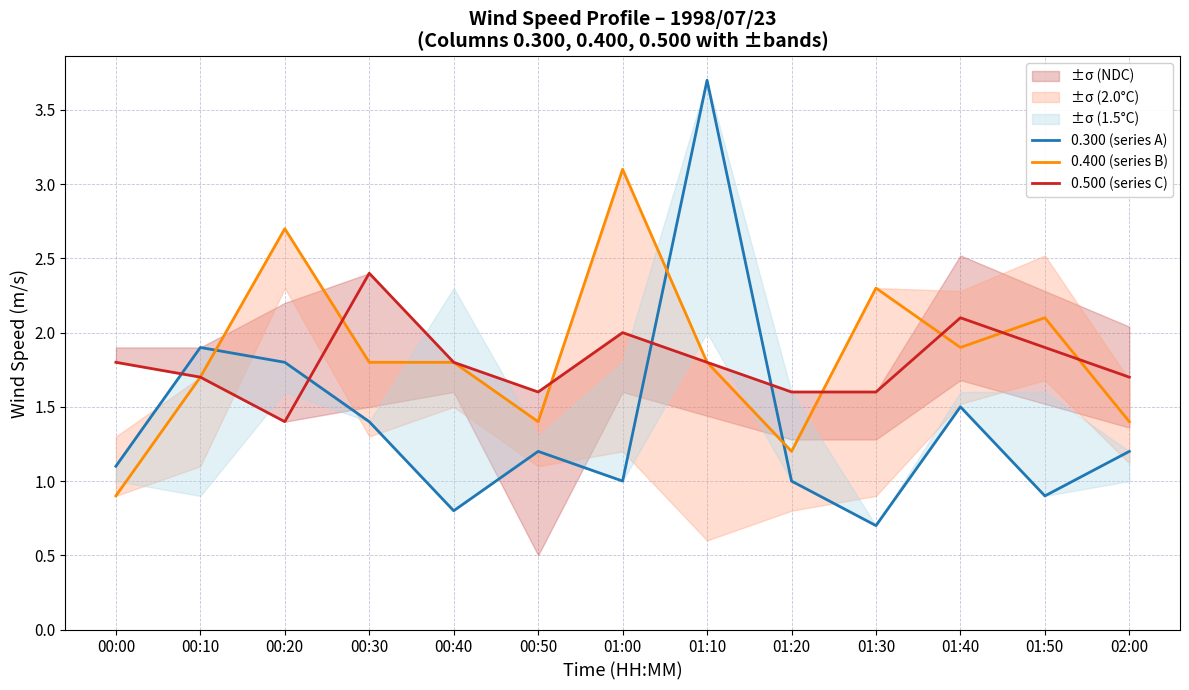

Between 00:10 and 01:40, which is larger?

00:10